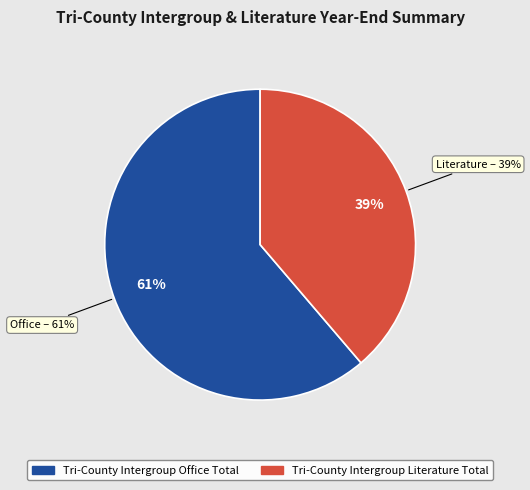

Which slice is the largest?

Tri-County Intergroup Office Total